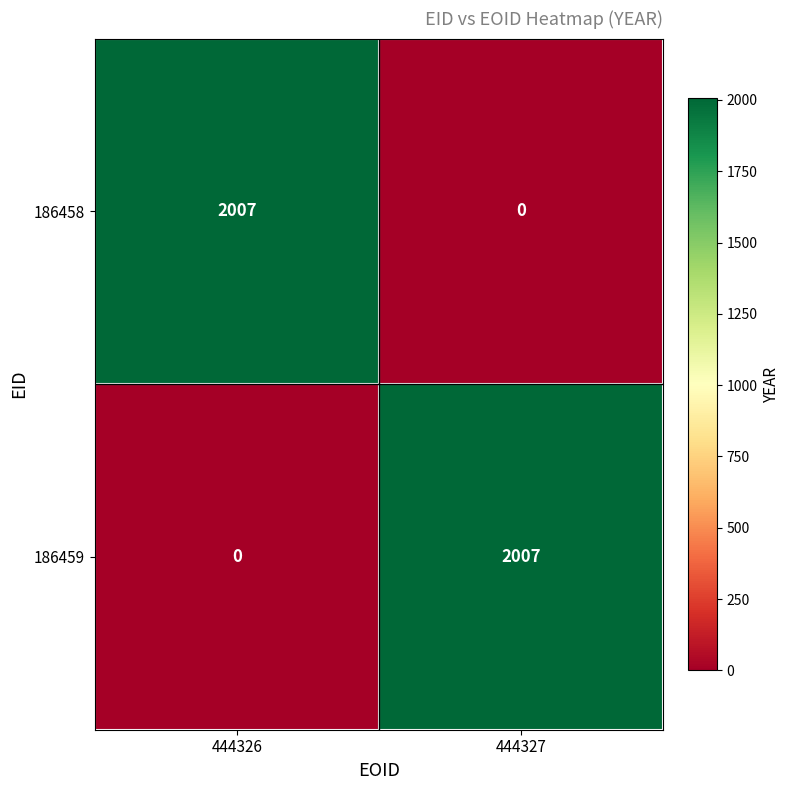

True or false: 186458 has a value of 1091 at 444327.

False